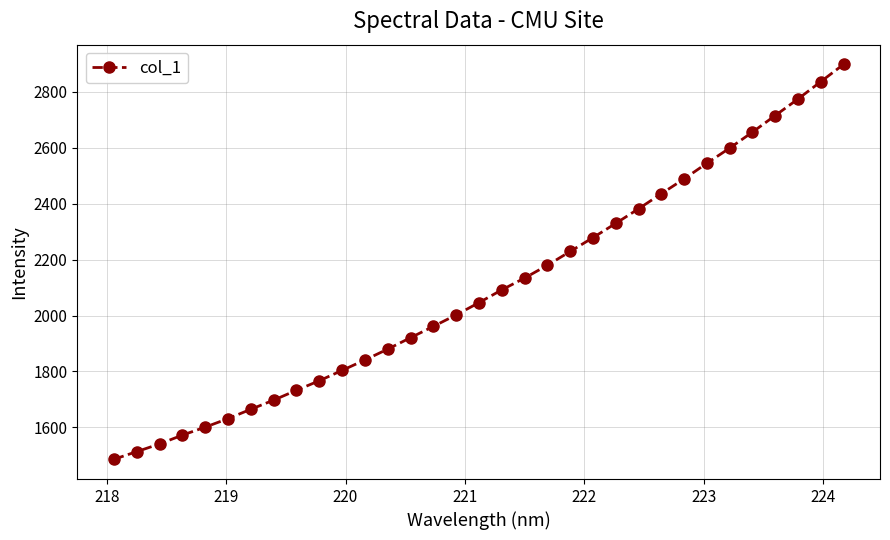

What is the difference between the maximum and minimum values?

1412.1